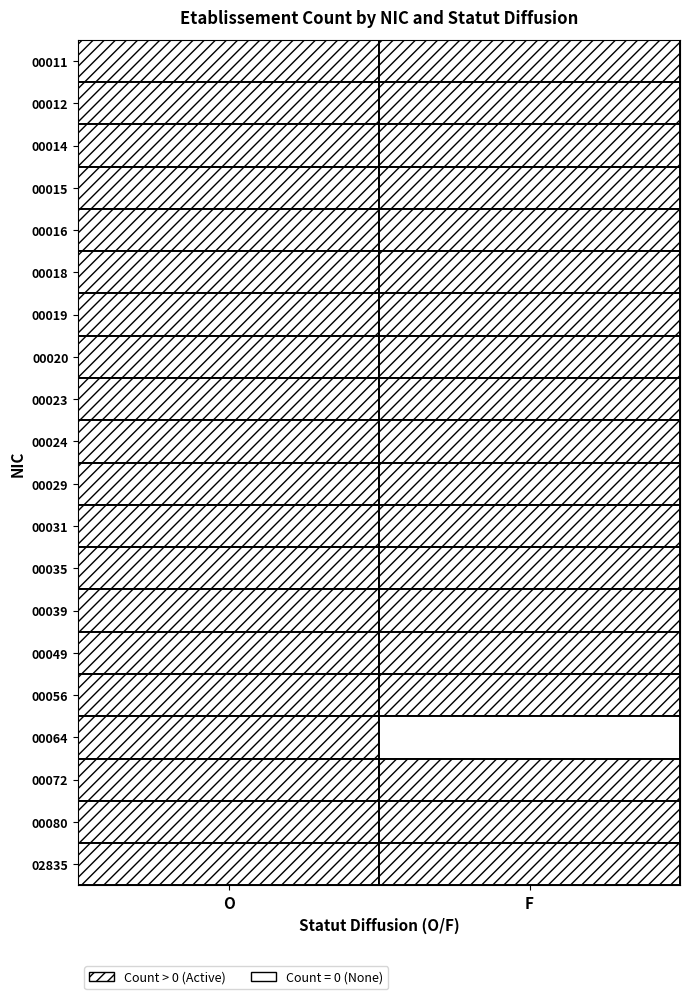

What is the approximate value of 00016 at F?

2